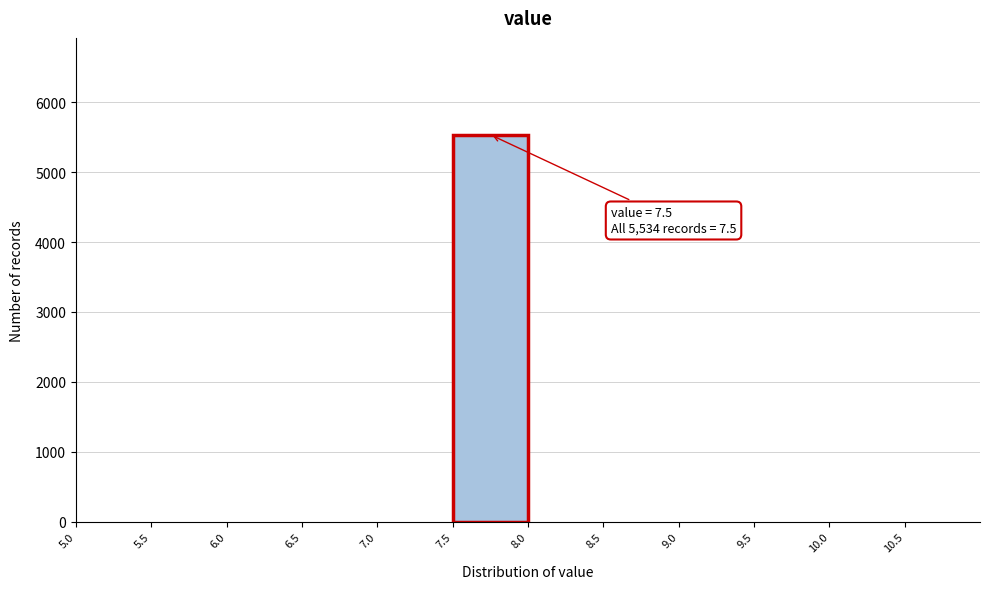

Which range on the x-axis has the tallest bar?

7.5 to 8.0